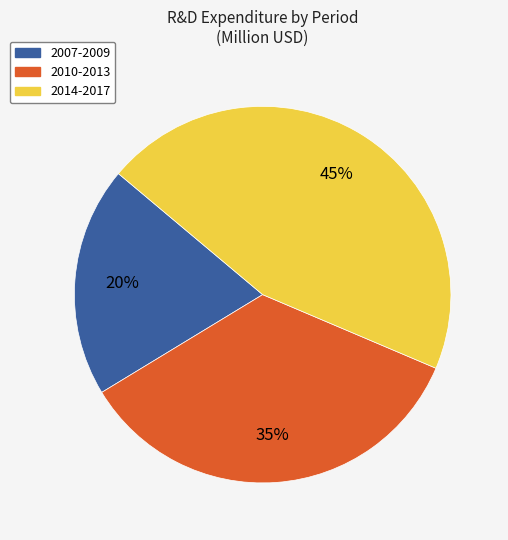

Does any single category account for the majority?

No